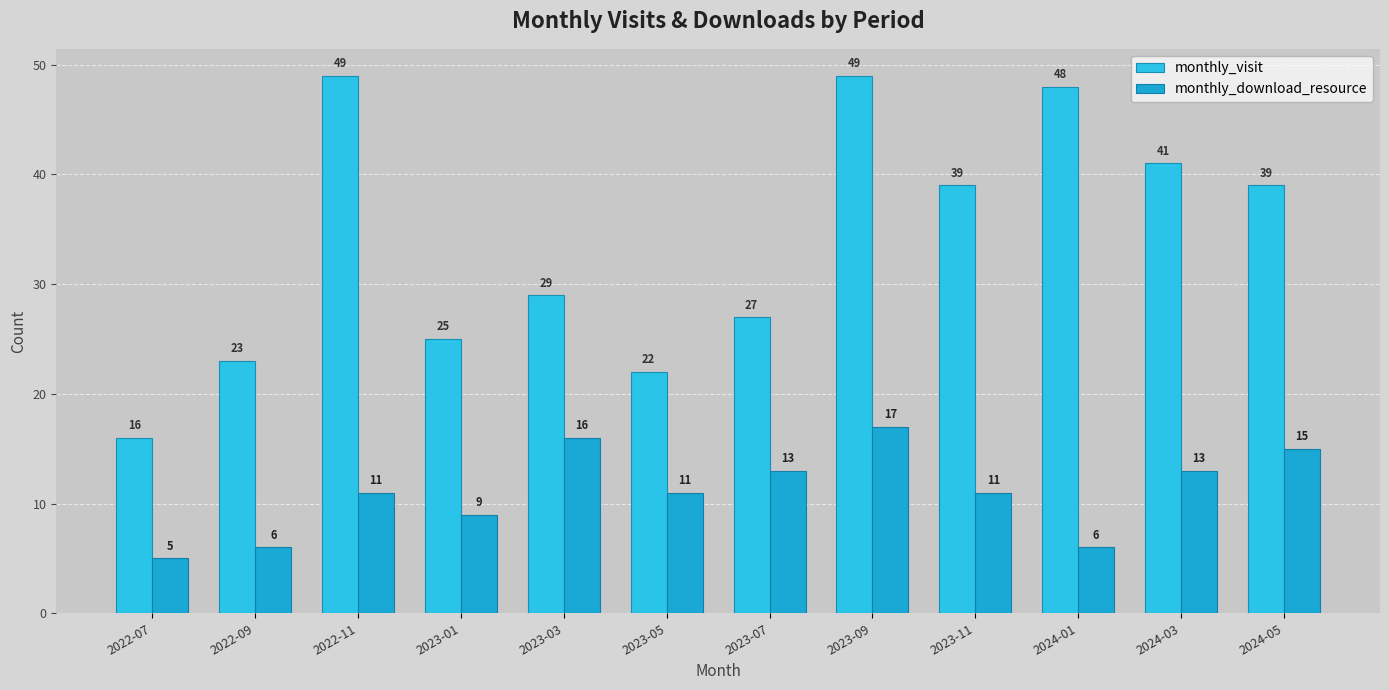

Which series has the widest spread of values?

monthly_visit